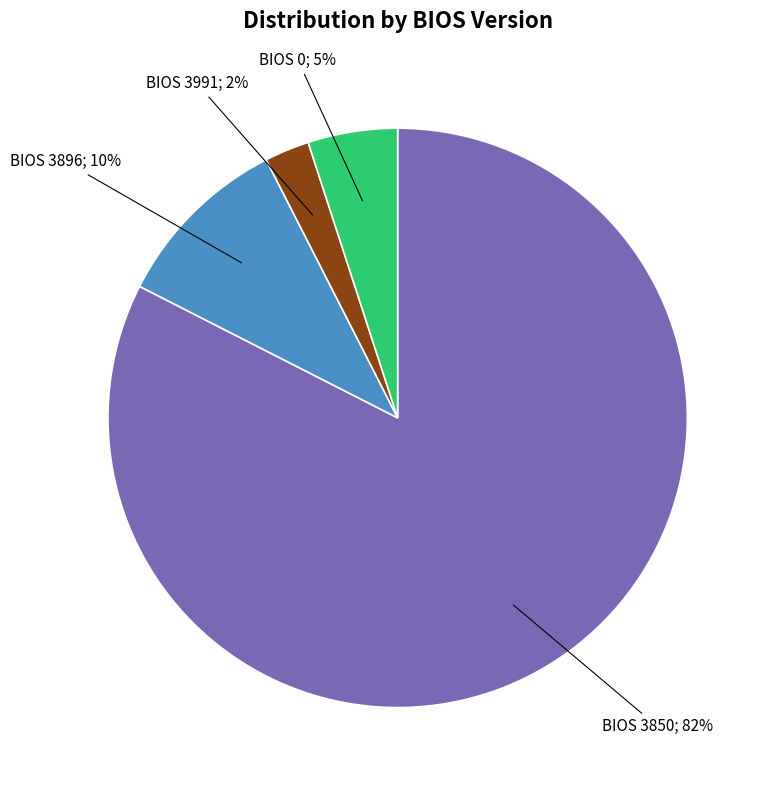

Does any single category account for the majority?

Yes